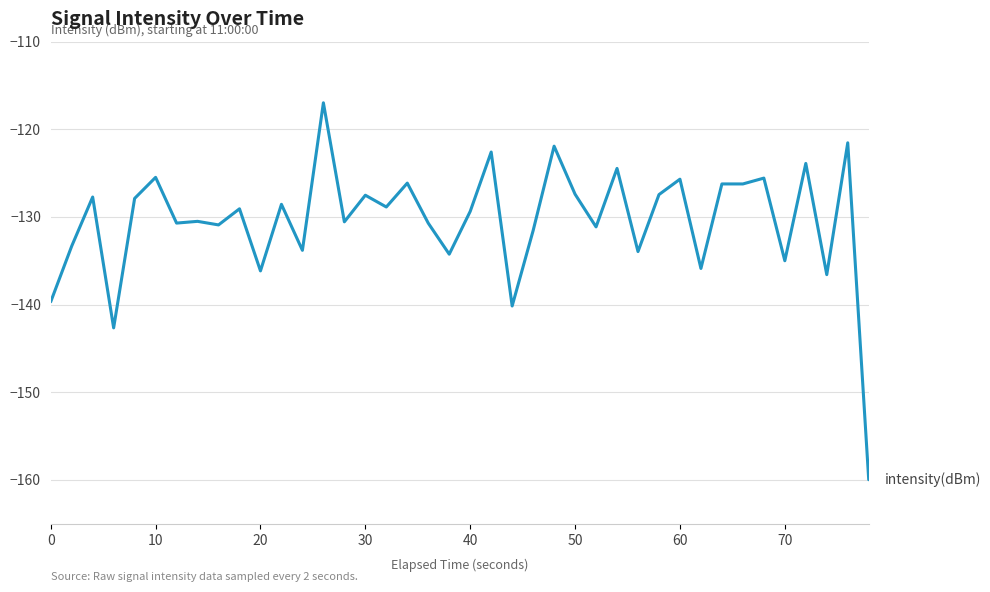

What is the greatest value displayed?

-117.0